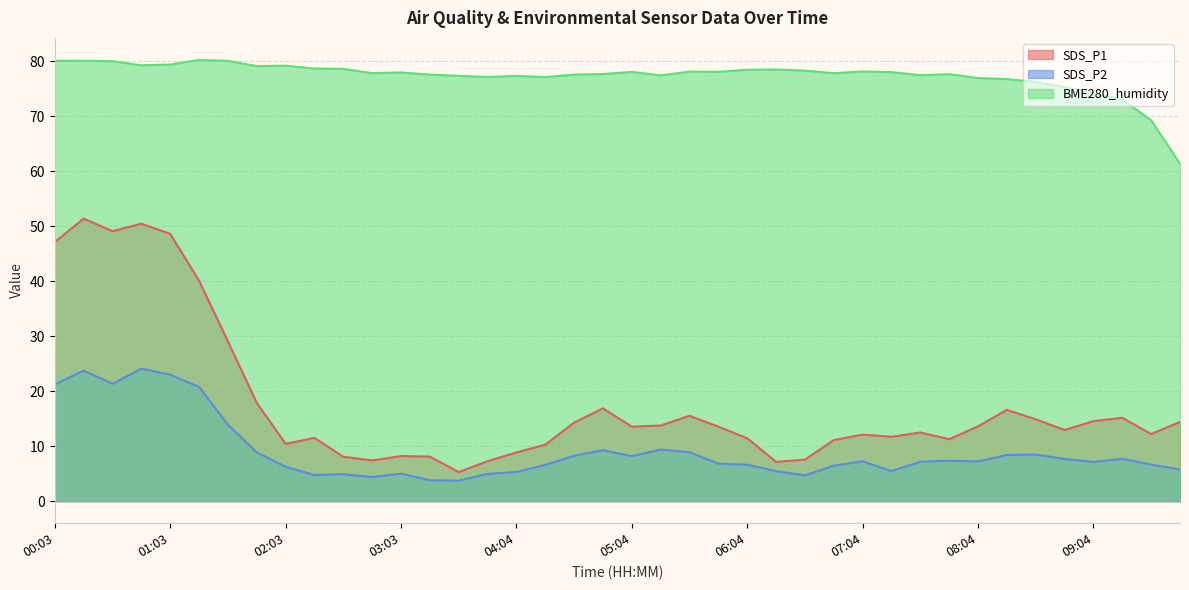

What is the value of the BME280_humidity point at the 26th from the left?

78.5